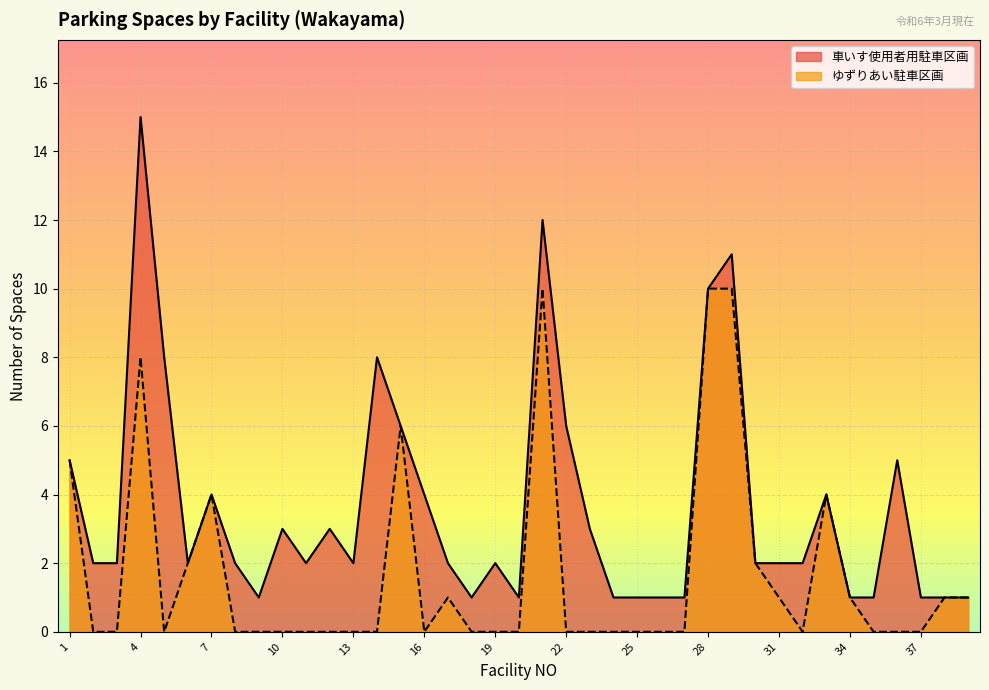

How many values in the 車いす使用者用駐車区画 series exceed 2?

16